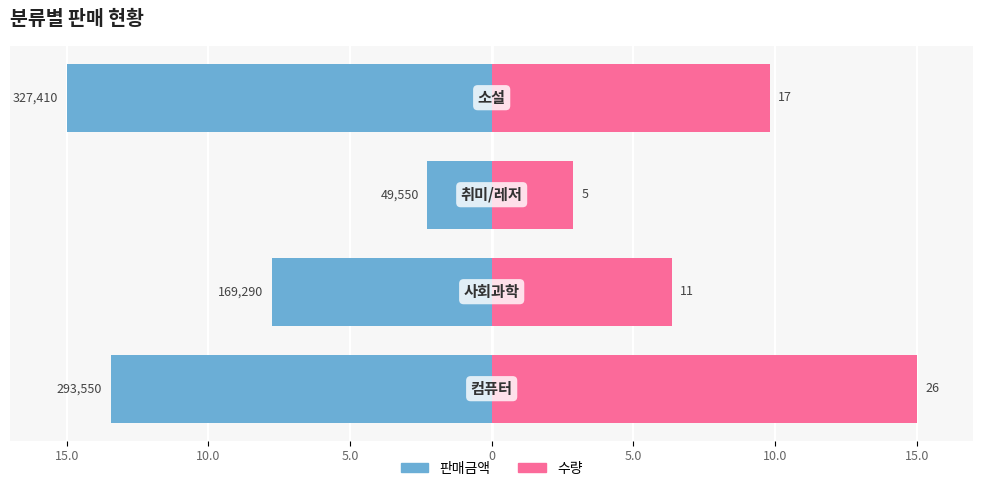

The 판매금액 series shows -15.0 at 0. True or false?

True